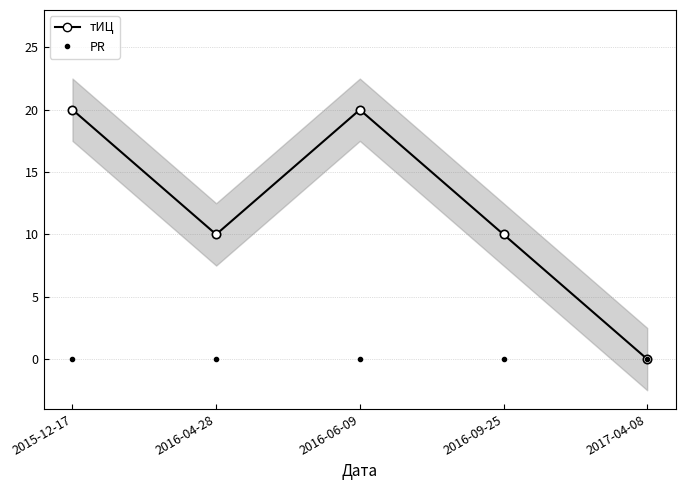

At which category is the sum across all series the highest?

2015-12-17